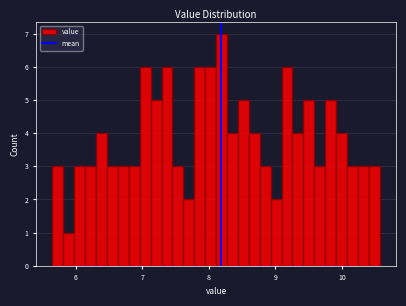

Around what value on the x-axis is the tallest bar? Give the approximate position of its centre, as read against the axis.

8.2